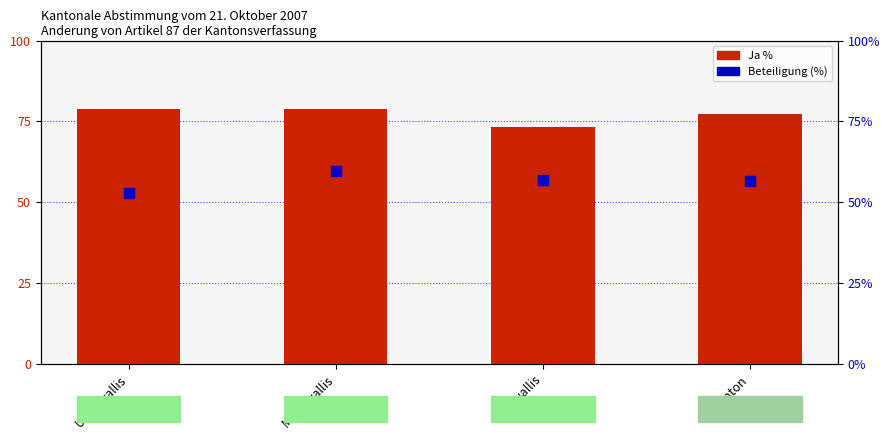

Which series has the largest total across all categories?

Ja %